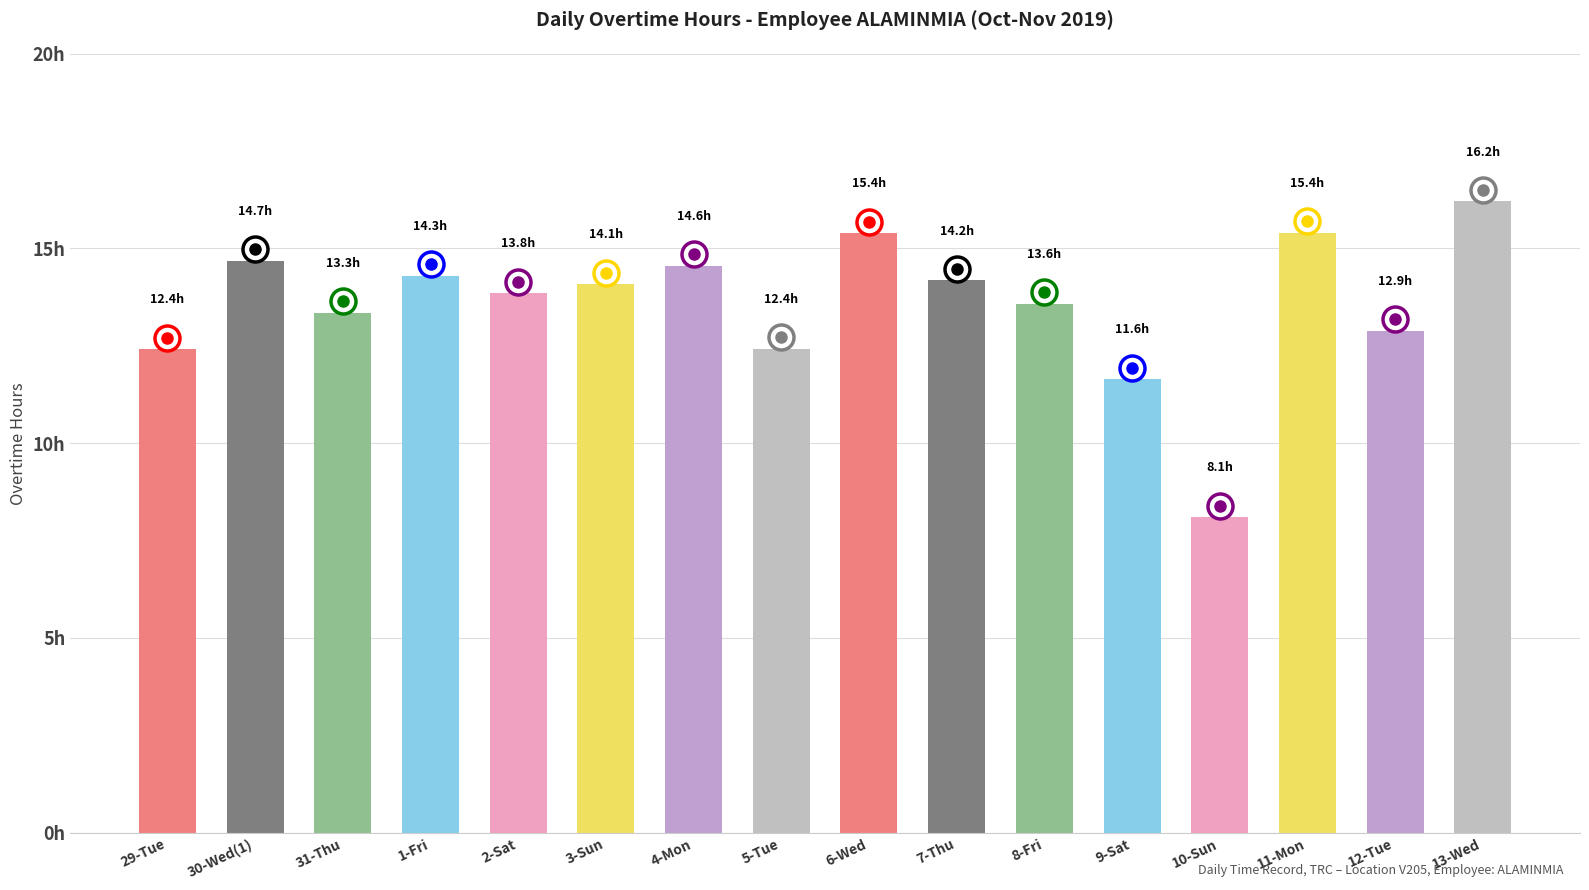

The value at 1-Fri is 4.0. True or false?

False